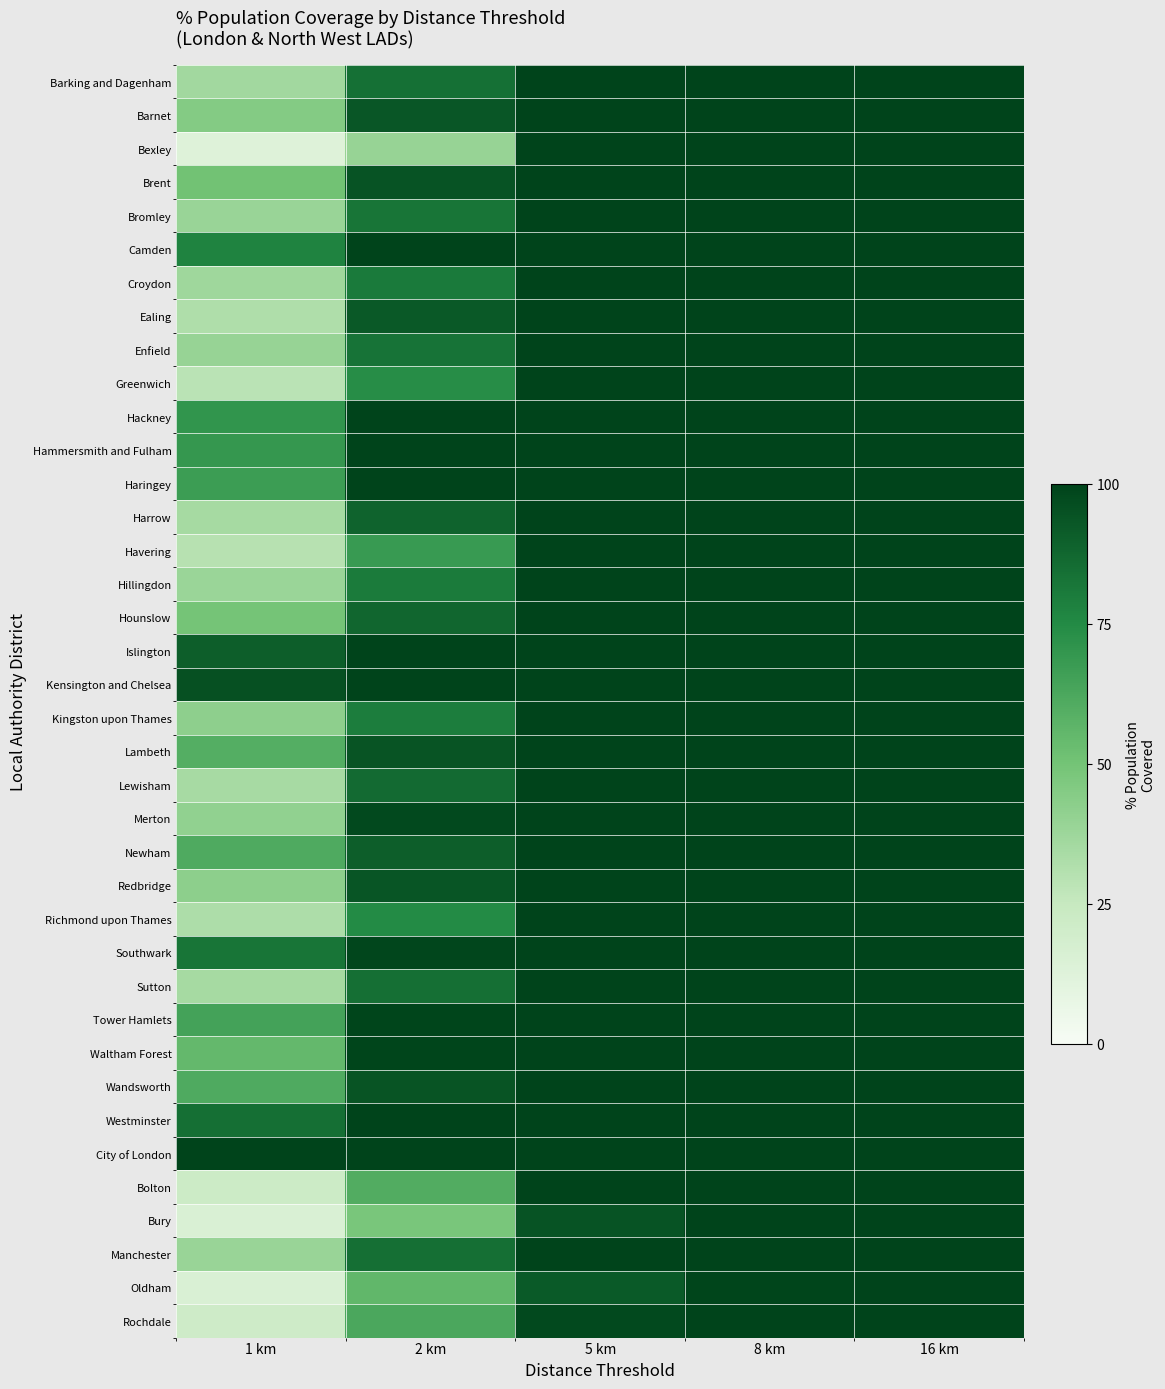

Rank the series at 2 km from highest to lowest value.

Camden, Hammersmith and Fulham, Islington, Kensington and Chelsea, Westminster, City of London, Hackney, Haringey, Tower Hamlets, Waltham Forest, Southwark, Merton, Brent, Wandsworth, Lambeth, Redbridge, Barnet, Ealing, Newham, Harrow, Hounslow, Lewisham, Manchester, Sutton, Barking and Dagenham, Enfield, Bromley, Croydon, Hillingdon, Kingston upon Thames, Richmond upon Thames, Greenwich, Havering, Rochdale, Bolton, Oldham, Bury, Bexley